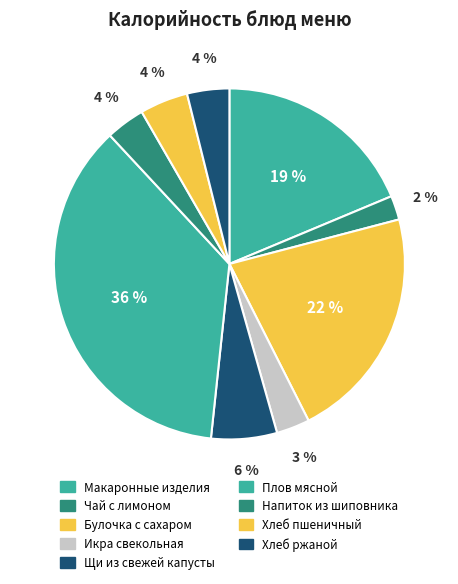

What is the largest slice in the pie chart?

Плов мясной